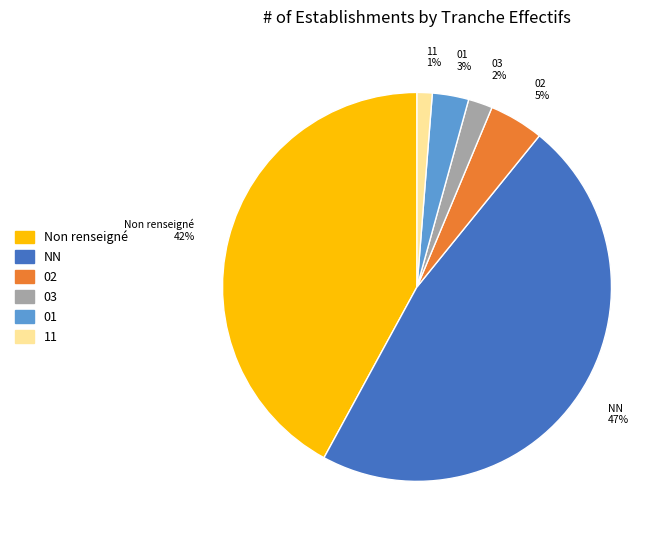

Count the number of slices in the pie.

6